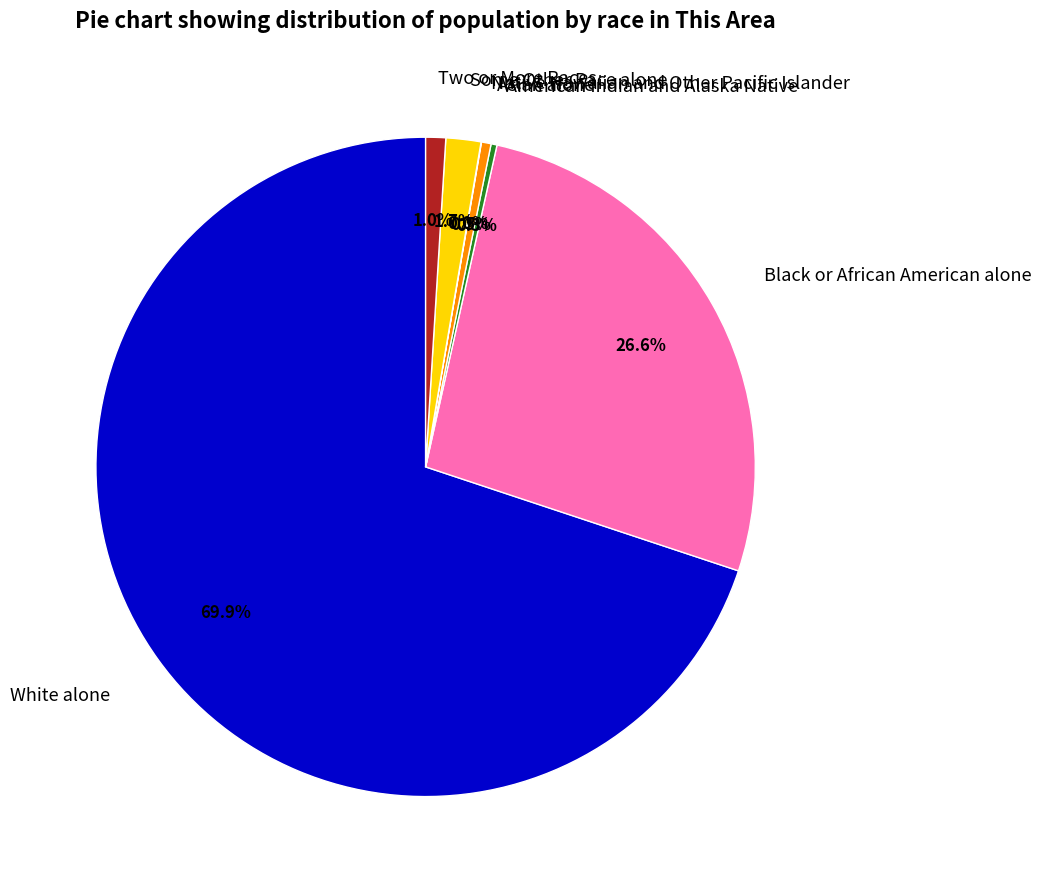

To the nearest percent, what is the average slice percentage?

14%